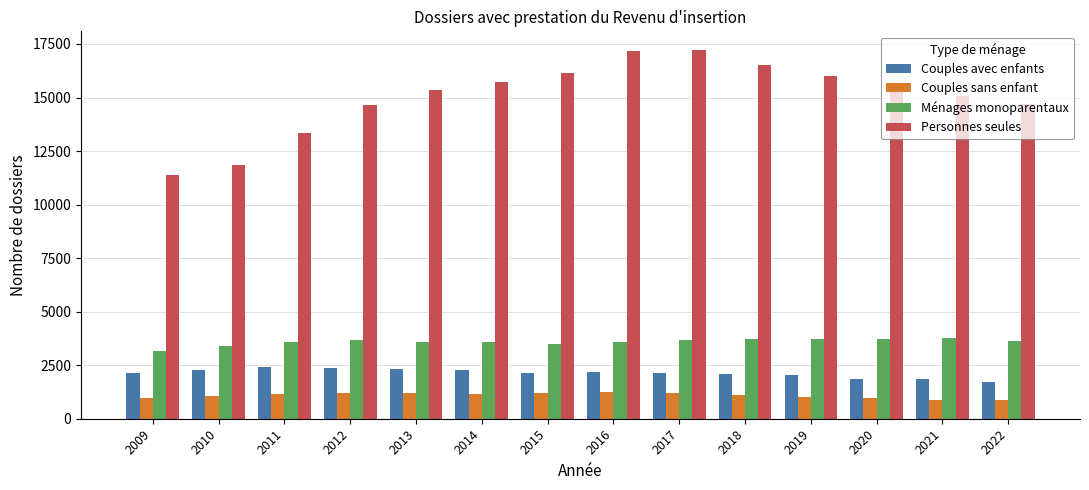

Is the value of Ménages monoparentaux at 2019 greater than the value of Personnes seules at 2016?

No